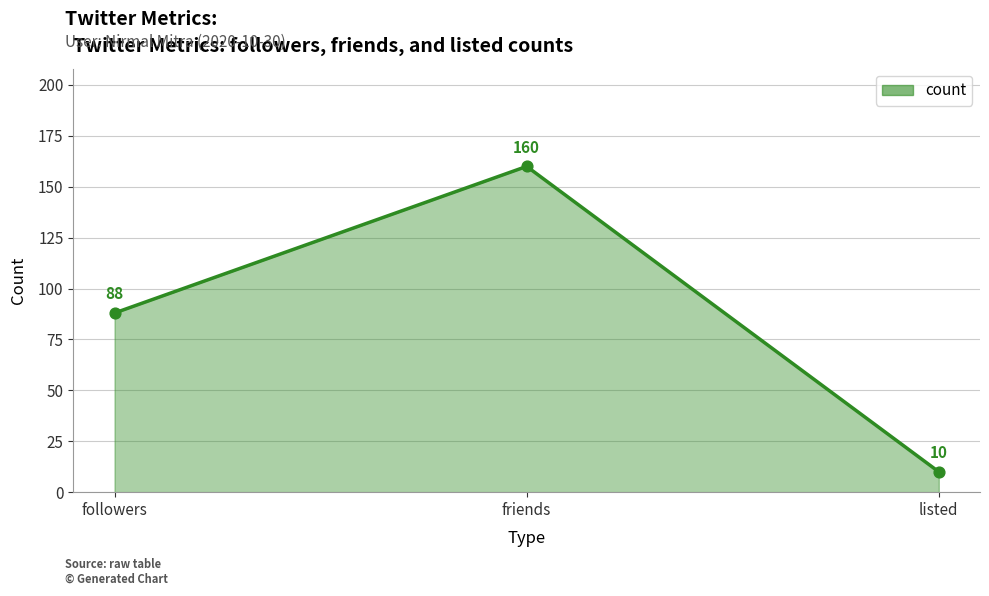

What is the ratio of the value at followers to the value at listed?

8.8